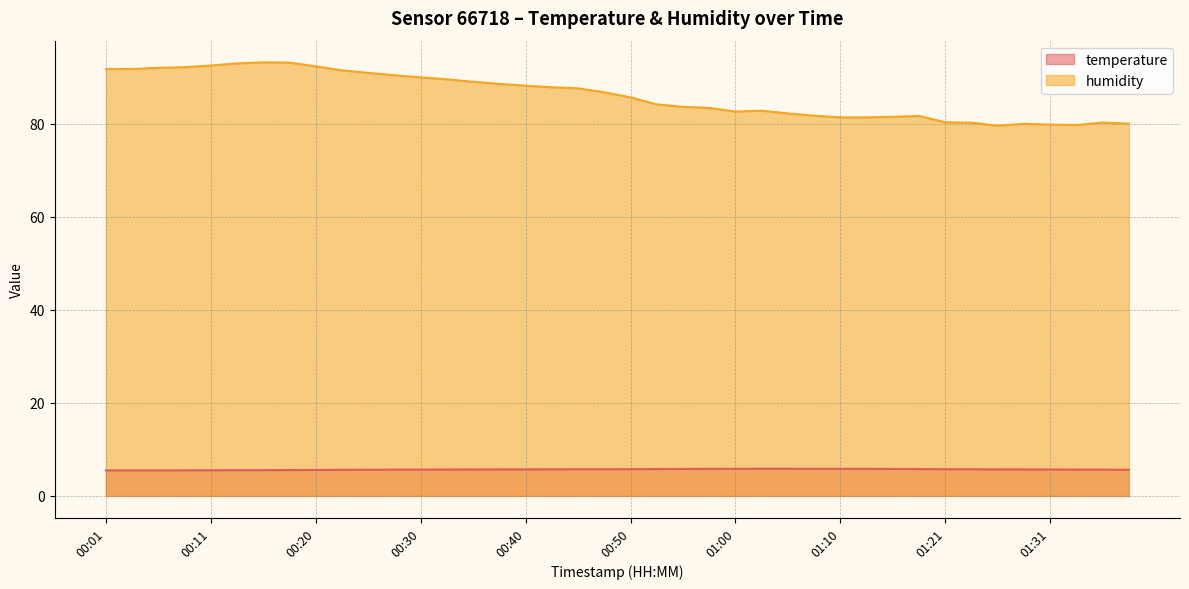

What is the sum of all temperature values?

227.4